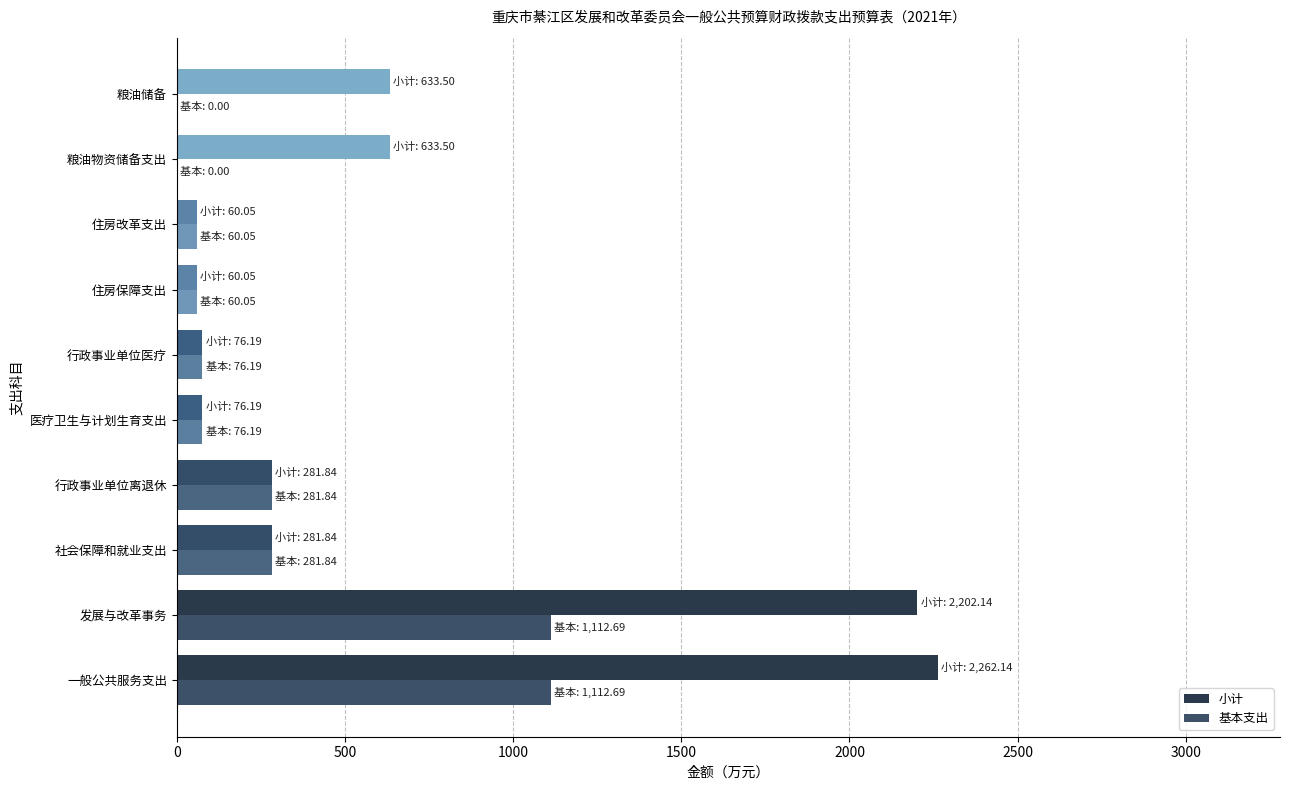

Which series has the widest spread of values?

小计